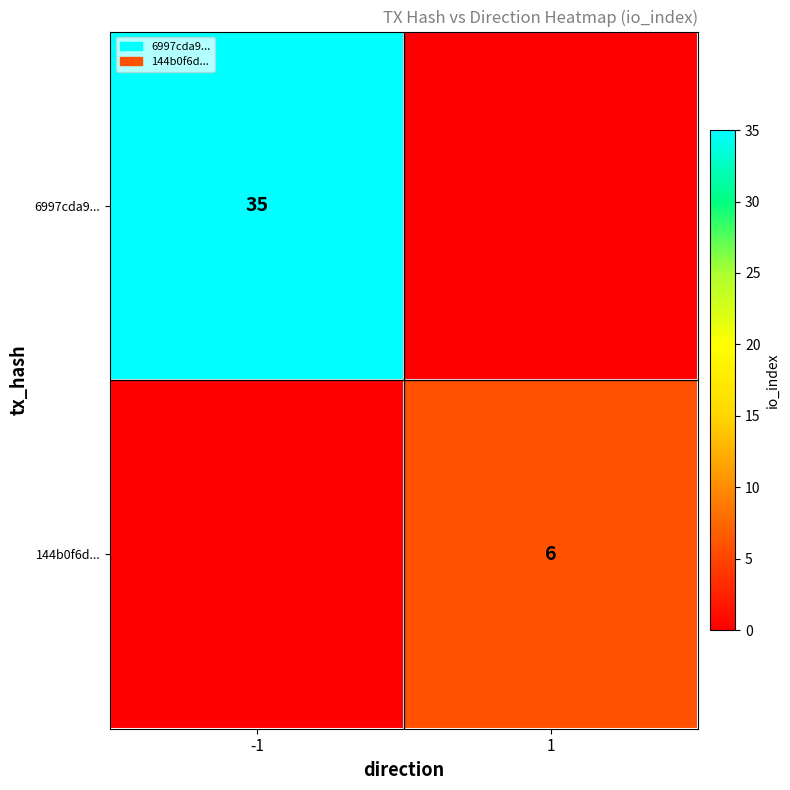

Is the value of 6997cda9... at -1 greater than the value of 144b0f6d... at 1?

Yes